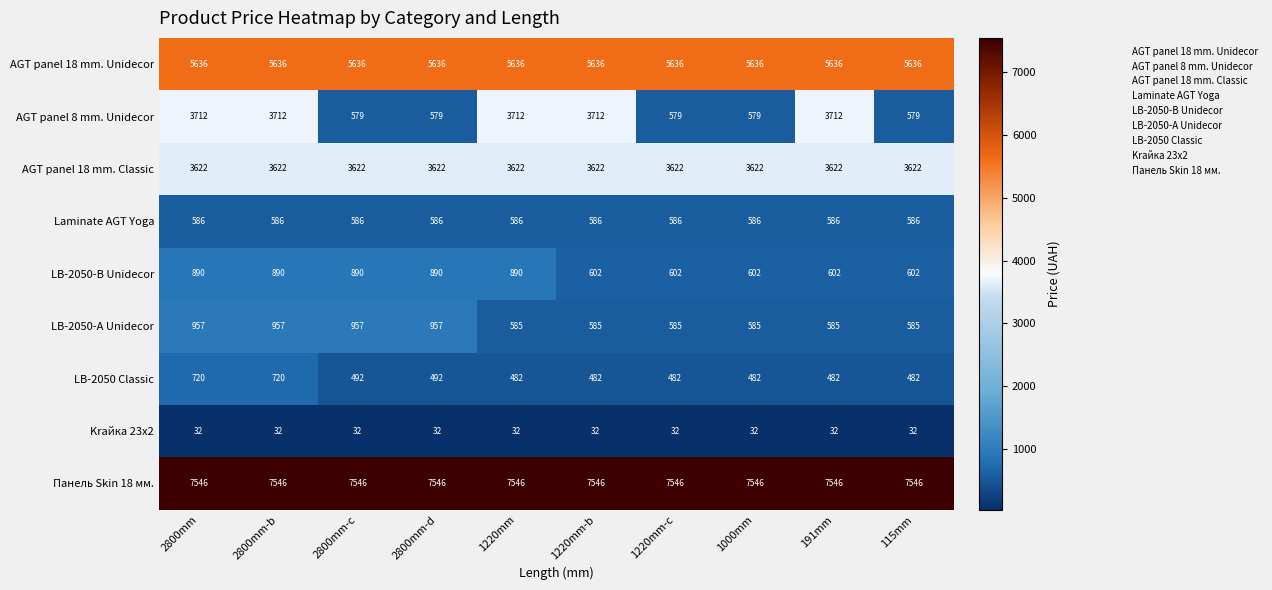

The LB-2050 Classic series shows 1231 at 2800mm-b. True or false?

False